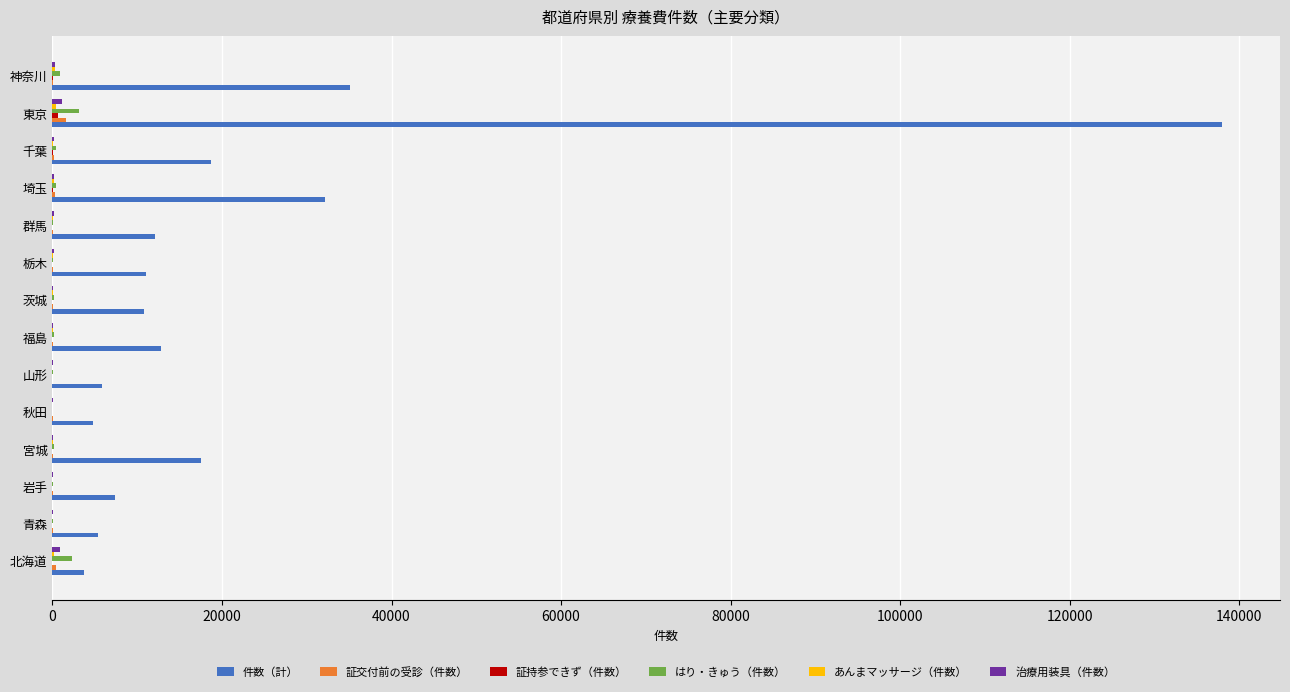

The value of 件数（計） at 群馬 is 16492. True or false?

False